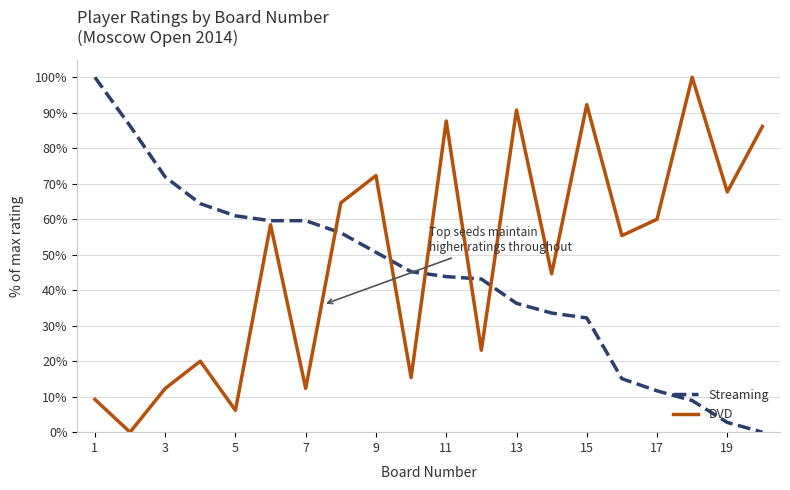

Which series has the largest total across all categories?

DVD